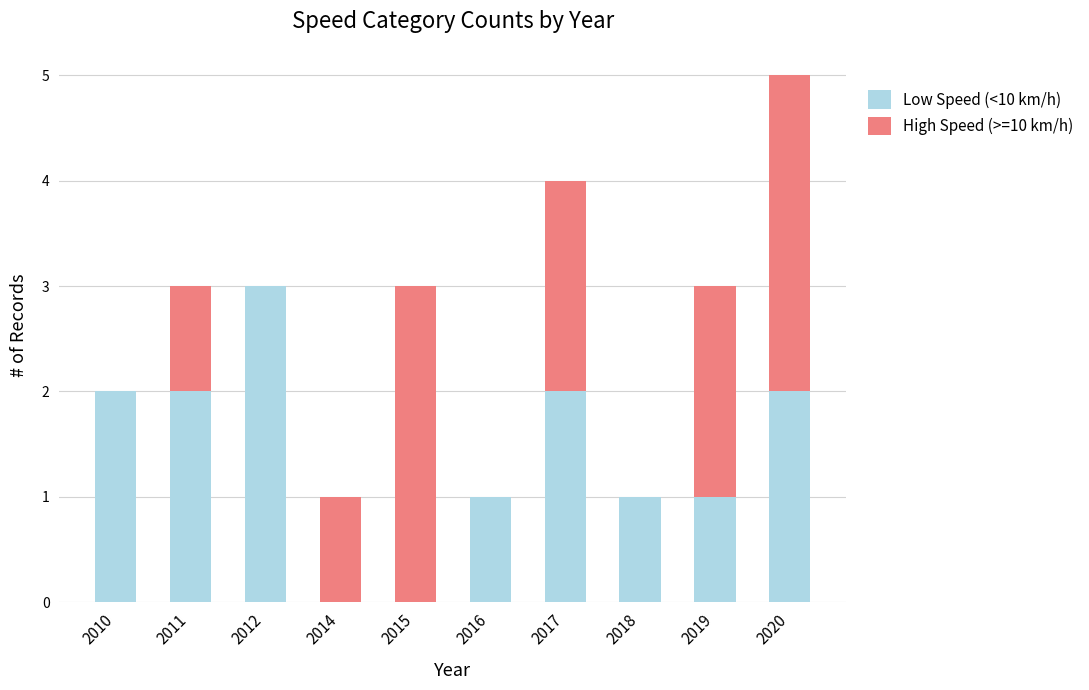

Reading left to right, what are the values for Low Speed (<10 km/h)?

2010=2	2011=2	2012=3	2014=0	2015=0	2016=1	2017=2	2018=1	2019=1	2020=2